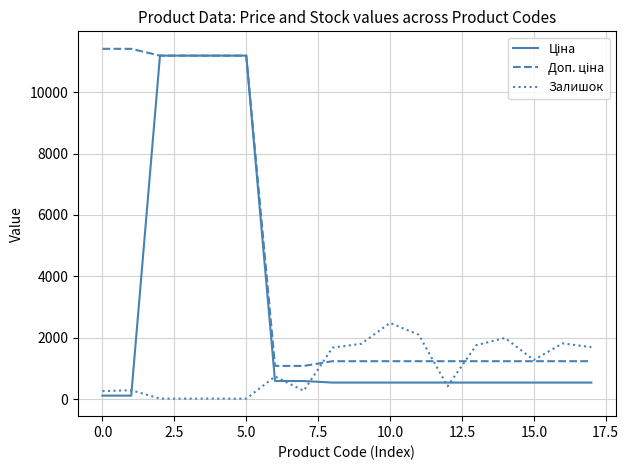

What is the average value of the Ціна series?

2863.9